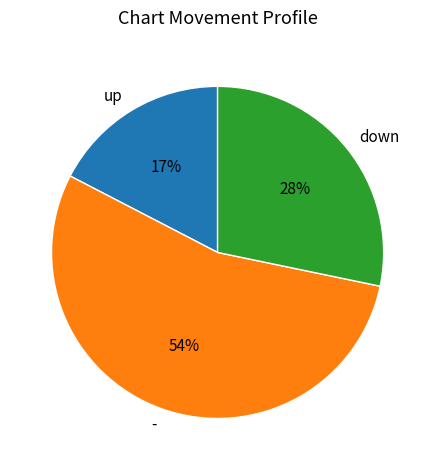

Does up account for over 50% of the chart?

No